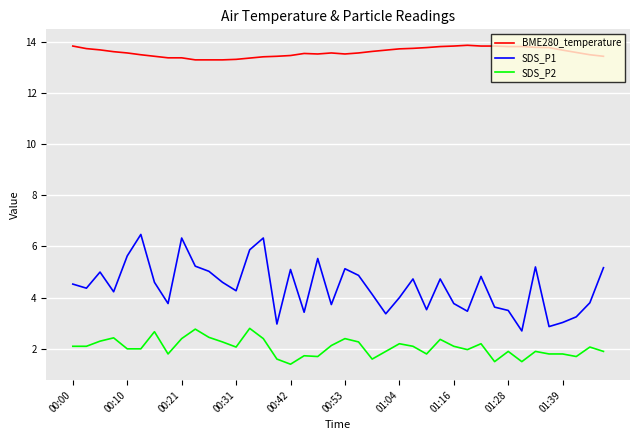

Rank the series by their maximum value, from lowest to highest.

SDS_P2, SDS_P1, BME280_temperature